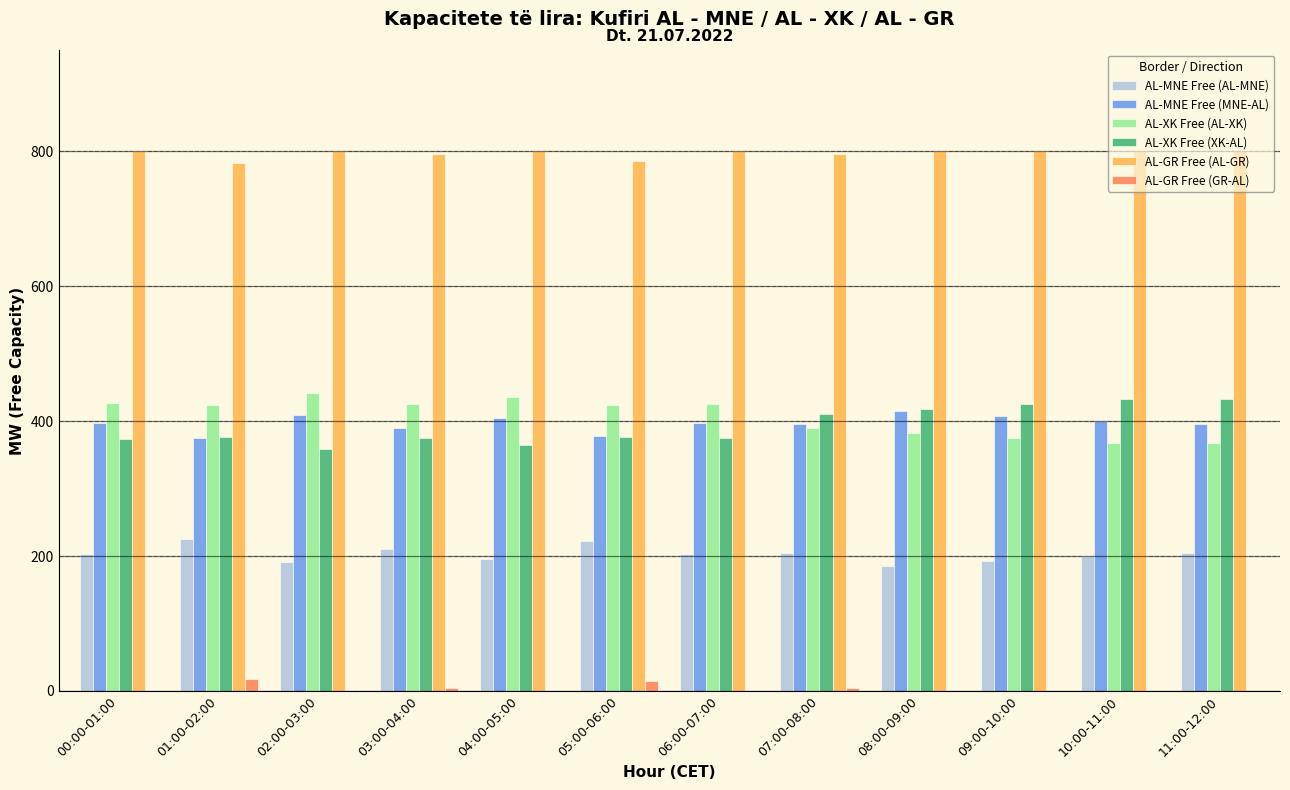

Is the value of AL-XK Free (XK-AL) at 10:00-11:00 greater than the value of AL-MNE Free (MNE-AL) at 04:00-05:00?

Yes